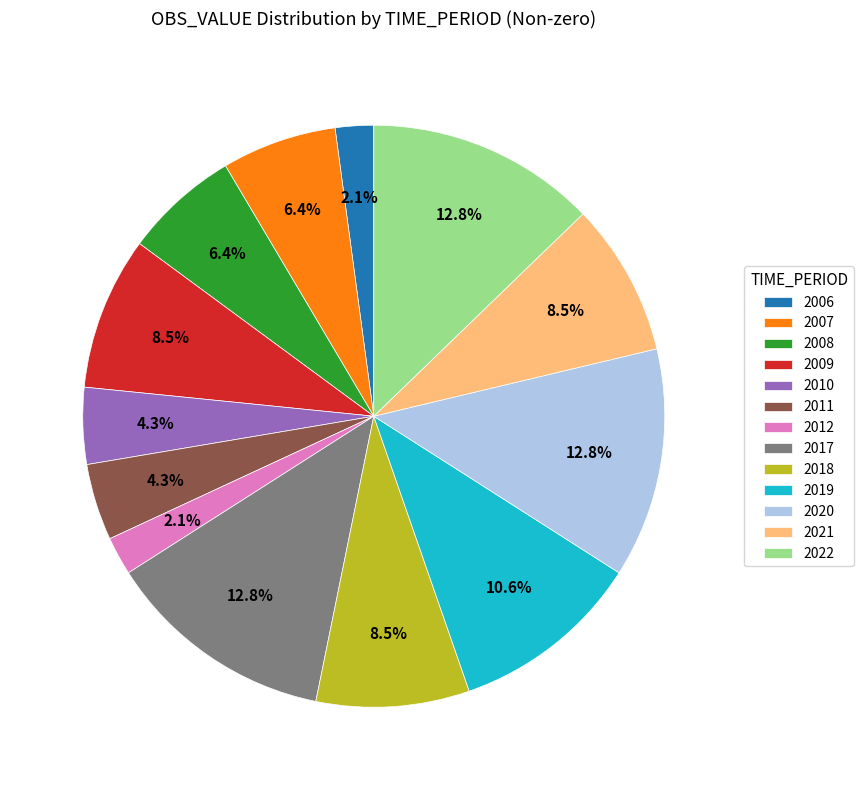

Is 2017 the majority of the pie?

No